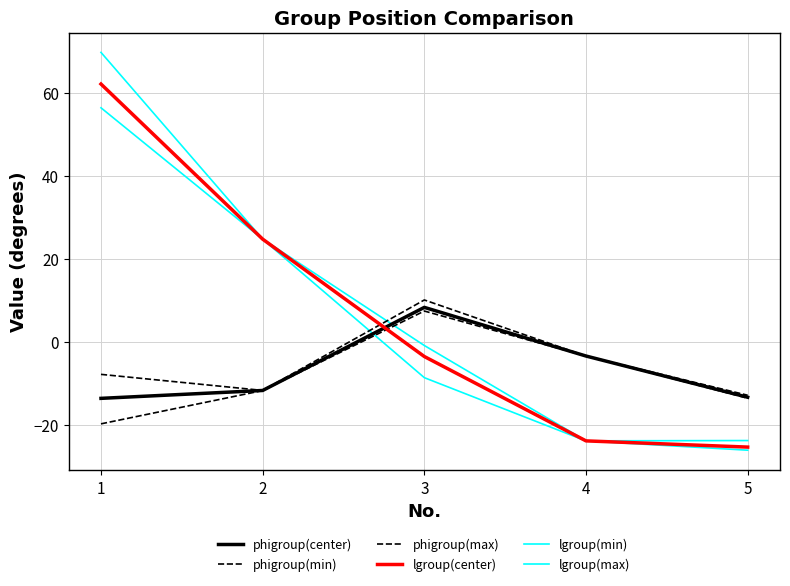

In phigroup(min), how many points are higher than both neighbors (excluding endpoints)?

1